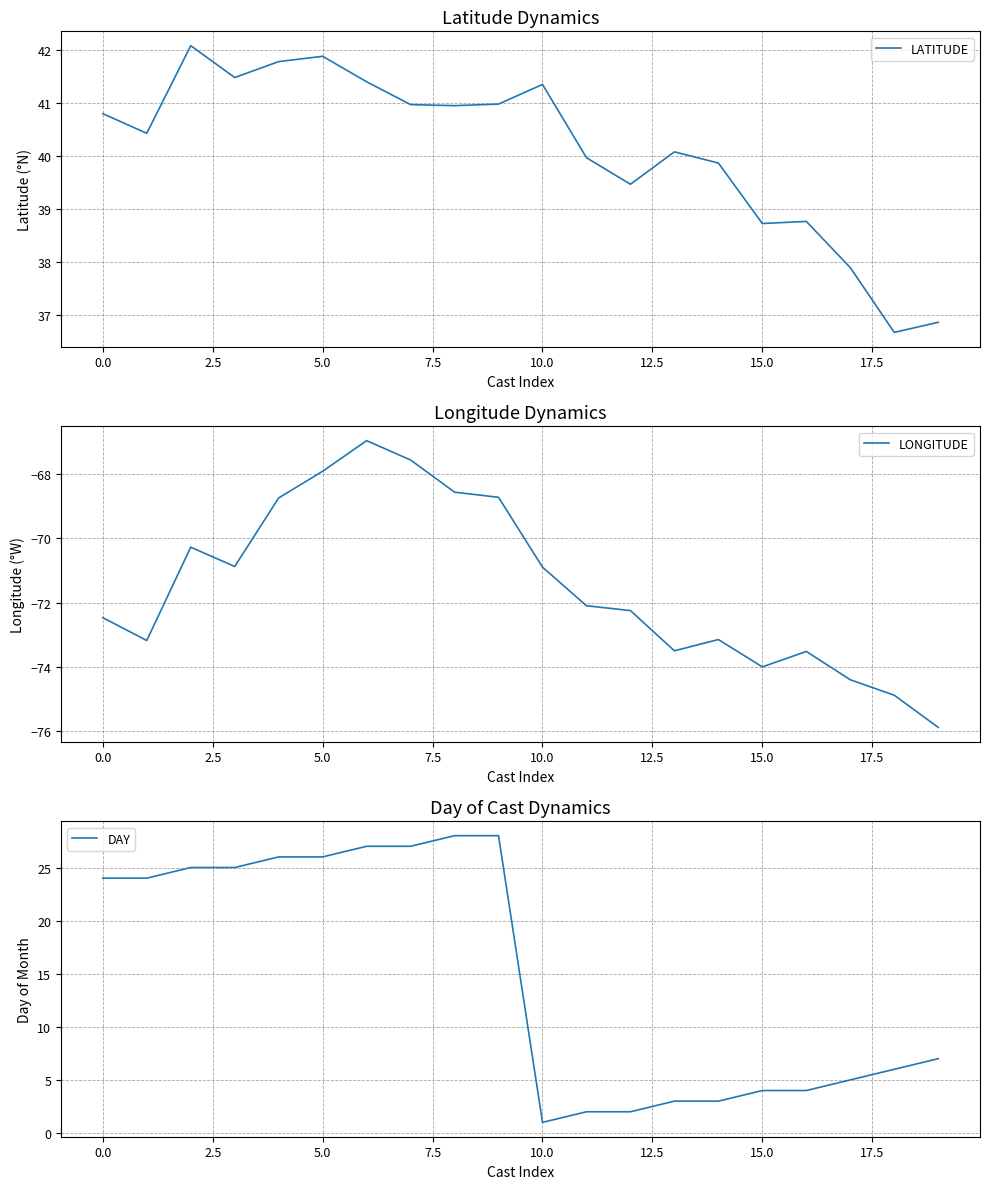

True or false: LATITUDE and LONGITUDE cross at least once.

False